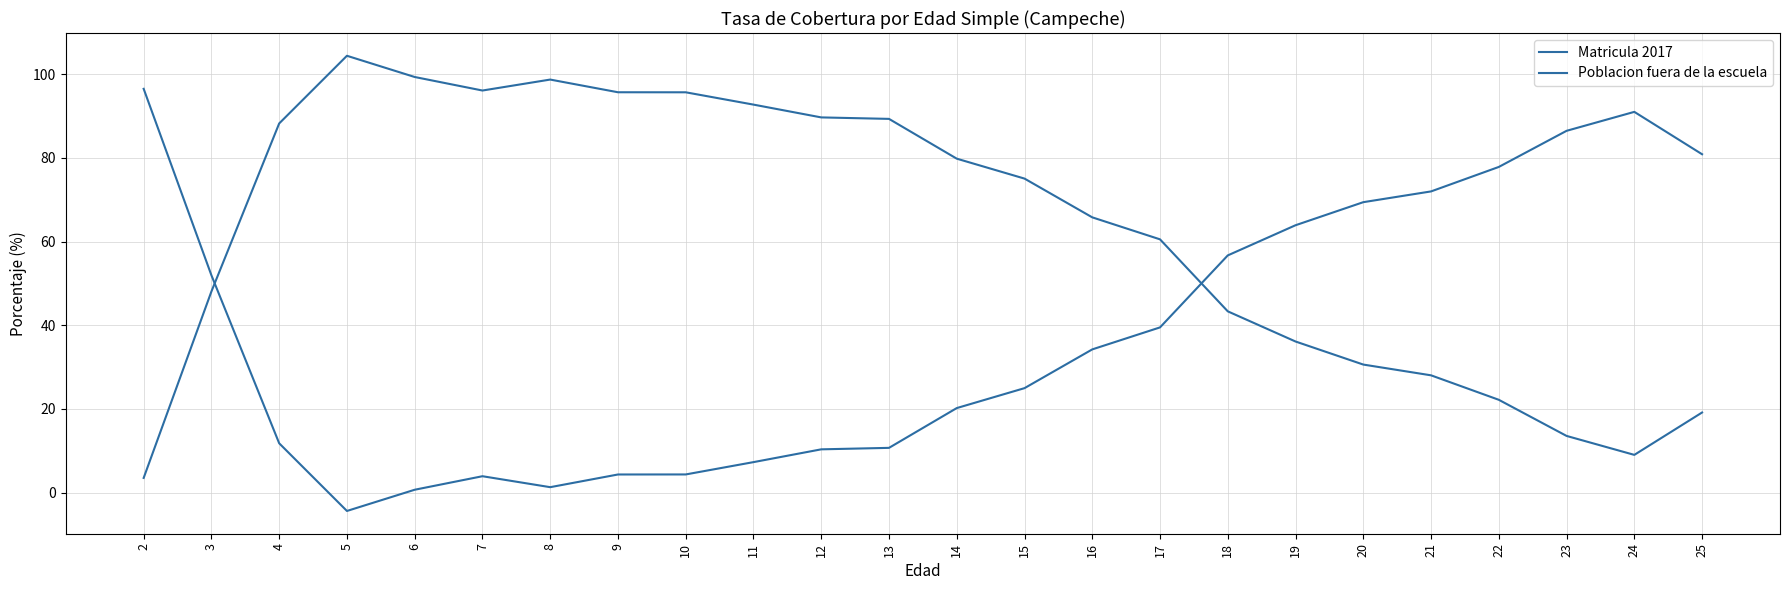

Reading left to right, list all the values displayed in this chart.

Matricula 2017: 3.5	48.1	88.2	104.4	99.3	96.1	98.7	95.6	95.6	92.7	89.6	89.3	79.8	75.0	65.8	60.5	43.3	36.1	30.6	28.0	22.2	13.6	9.0	19.2
Poblacion fuera de la escuela: 96.5	51.9	11.8	-4.4	0.7	3.9	1.3	4.4	4.4	7.3	10.4	10.7	20.2	25.0	34.2	39.5	56.7	63.9	69.4	72.0	77.8	86.4	91.0	80.8